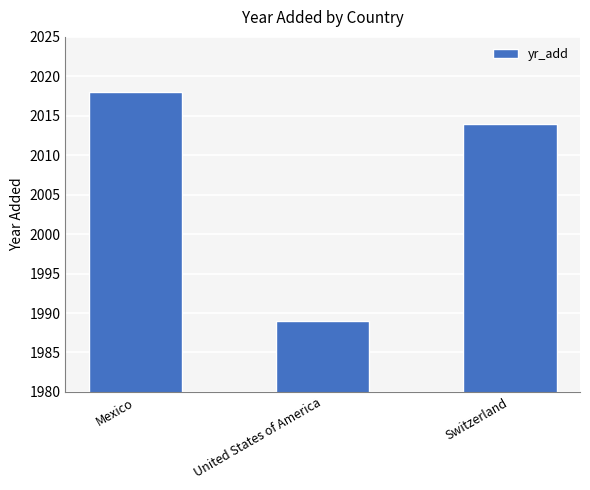

Approximately how many times larger is the value at Switzerland compared to Mexico?

1.0